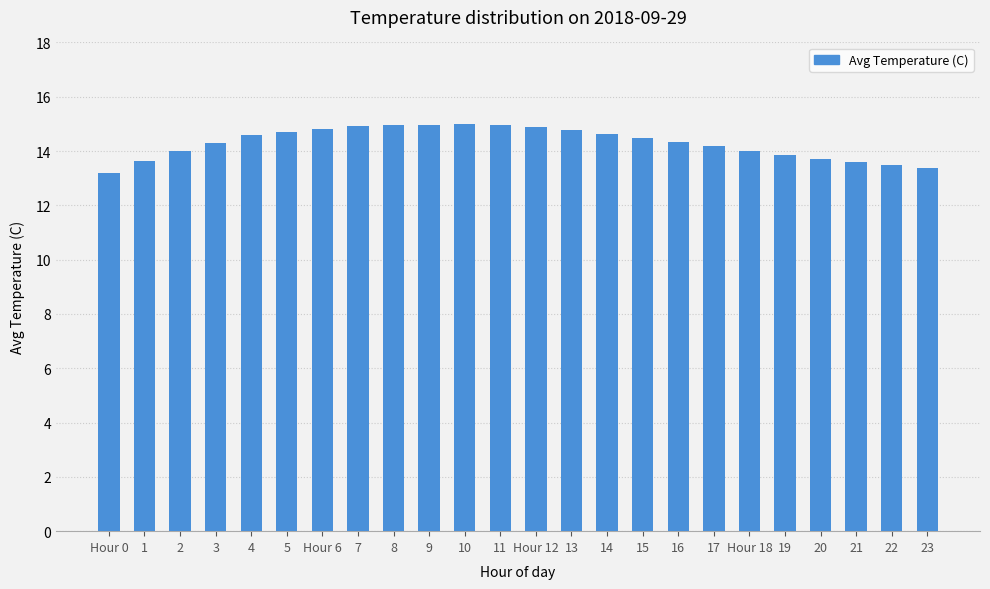

What is the ratio of the value at 4 to the value at 16?

1.0